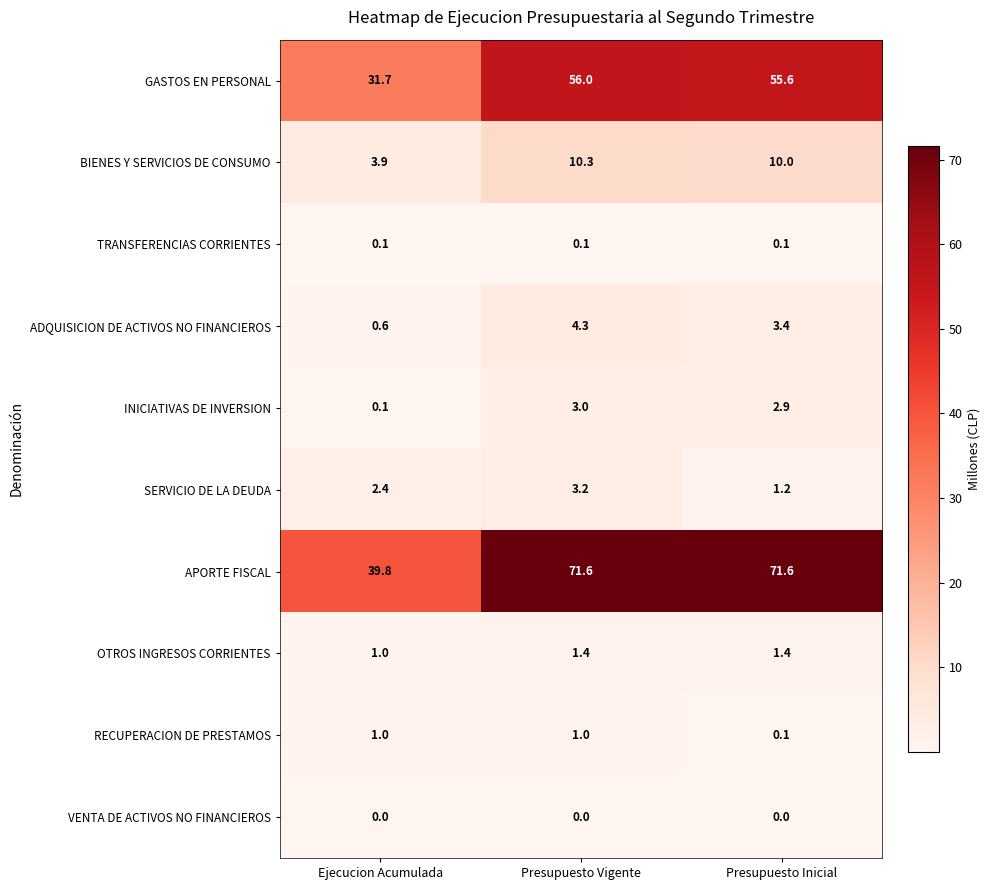

Reading right to left, extract all data points from this chart.

GASTOS EN PERSONAL: Presupuesto Inicial=55.6	Presupuesto Vigente=56.0	Ejecucion Acumulada=31.7
BIENES Y SERVICIOS DE CONSUMO: Presupuesto Inicial=10.0	Presupuesto Vigente=10.3	Ejecucion Acumulada=3.9
TRANSFERENCIAS CORRIENTES: Presupuesto Inicial=0.1	Presupuesto Vigente=0.1	Ejecucion Acumulada=0.1
ADQUISICION DE ACTIVOS NO FINANCIEROS: Presupuesto Inicial=3.4	Presupuesto Vigente=4.3	Ejecucion Acumulada=0.6
INICIATIVAS DE INVERSION: Presupuesto Inicial=2.9	Presupuesto Vigente=3.0	Ejecucion Acumulada=0.1
SERVICIO DE LA DEUDA: Presupuesto Inicial=1.2	Presupuesto Vigente=3.2	Ejecucion Acumulada=2.4
APORTE FISCAL: Presupuesto Inicial=71.6	Presupuesto Vigente=71.6	Ejecucion Acumulada=39.8
OTROS INGRESOS CORRIENTES: Presupuesto Inicial=1.4	Presupuesto Vigente=1.4	Ejecucion Acumulada=1.0
RECUPERACION DE PRESTAMOS: Presupuesto Inicial=0.1	Presupuesto Vigente=1.0	Ejecucion Acumulada=1.0
VENTA DE ACTIVOS NO FINANCIEROS: Presupuesto Inicial=0.0	Presupuesto Vigente=0.0	Ejecucion Acumulada=0.0